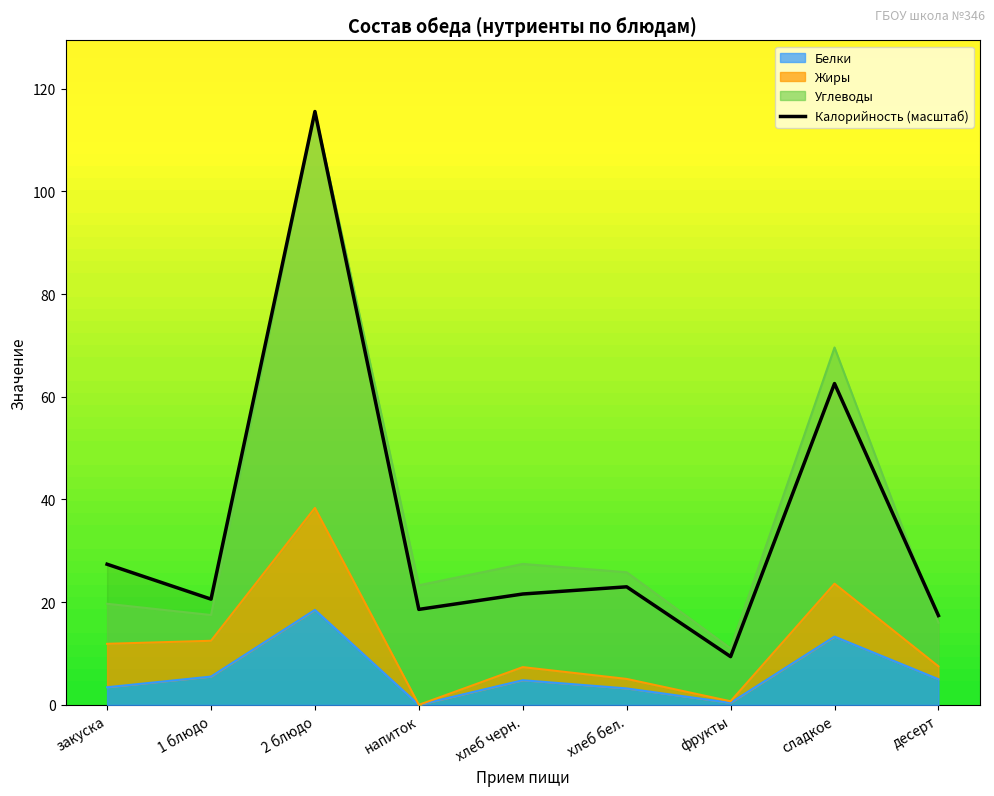

The chart shows a value of 16.1 at фрукты. True or false?

False